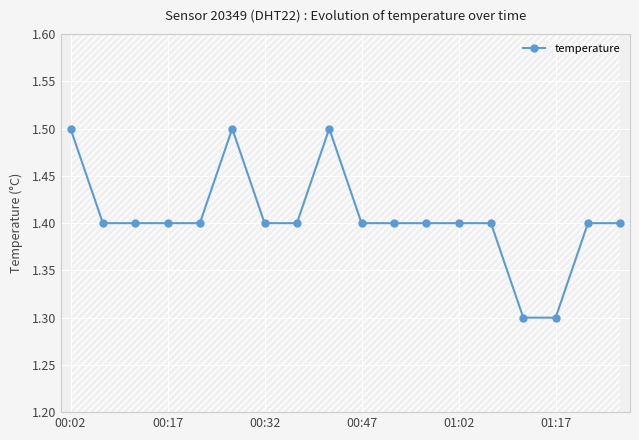

What is the maximum value for temperature?

1.5